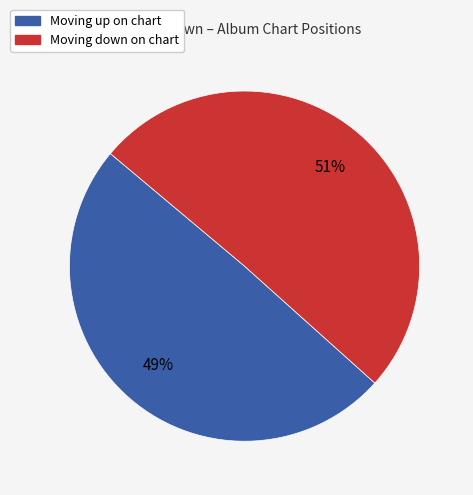

Is there any slice that represents more than half of the pie?

Yes